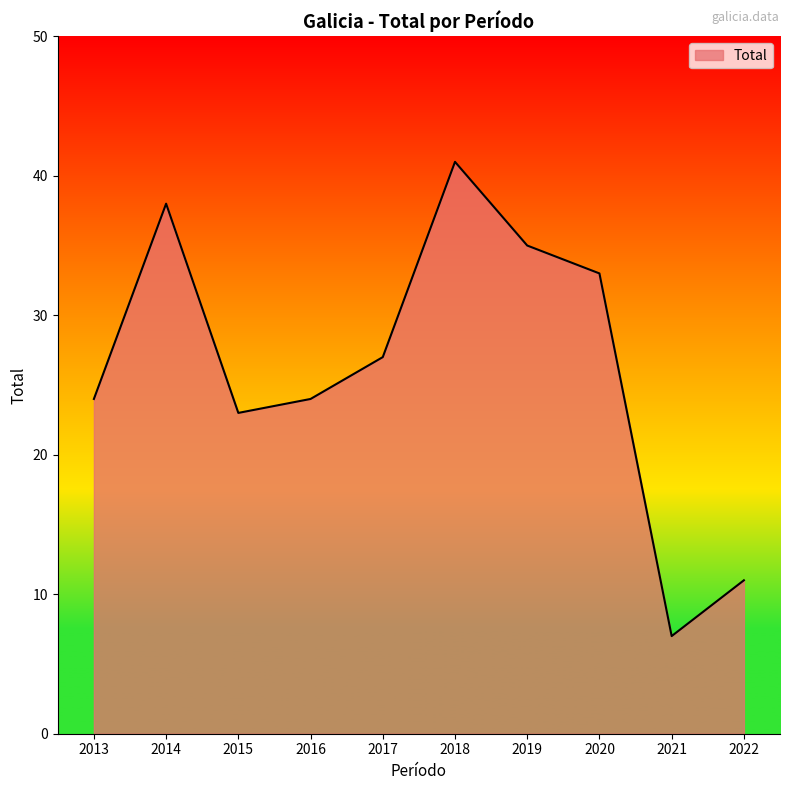

How many series are shown in this chart?

1